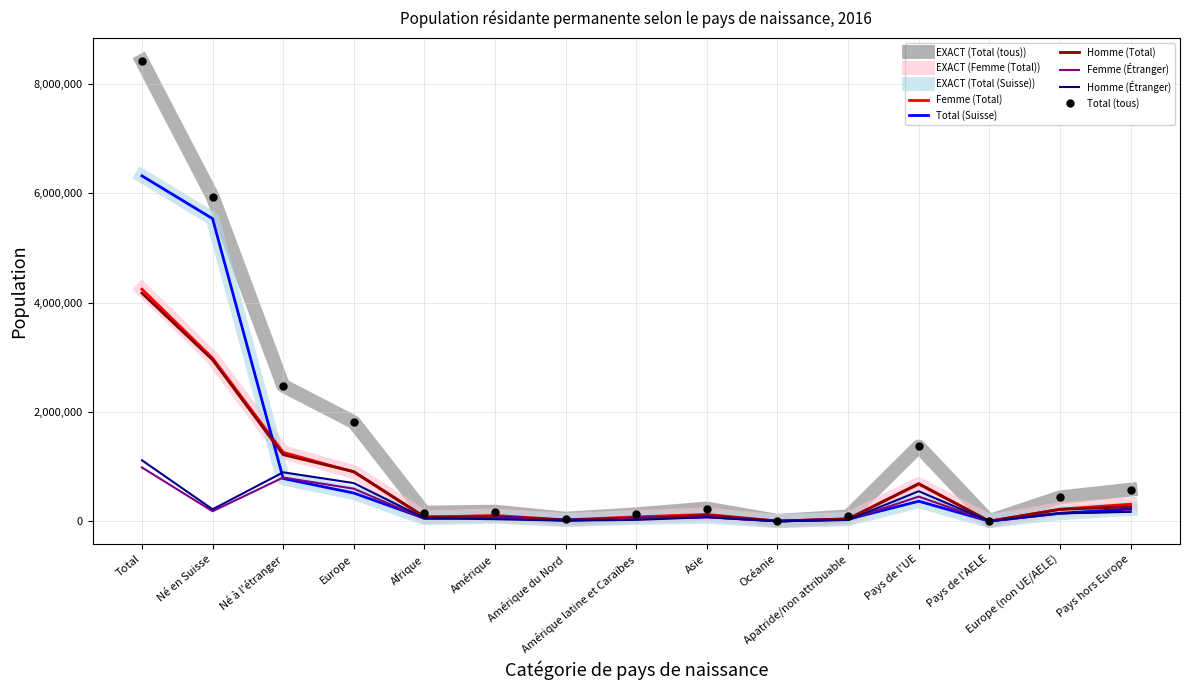

Read the Total (Suisse) value at Europe (non UE/AELE), to the nearest 100.

146900